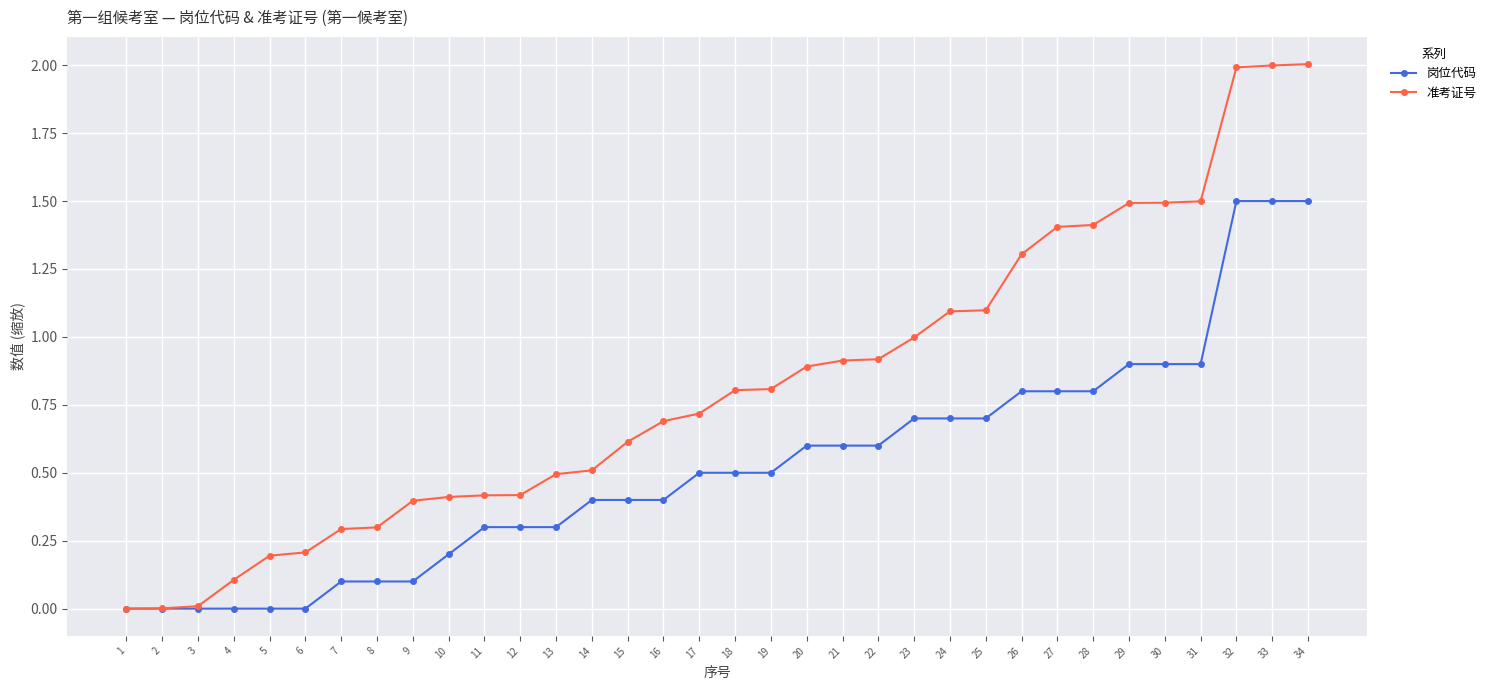

What is the sum of all 准考证号 values?

27.9